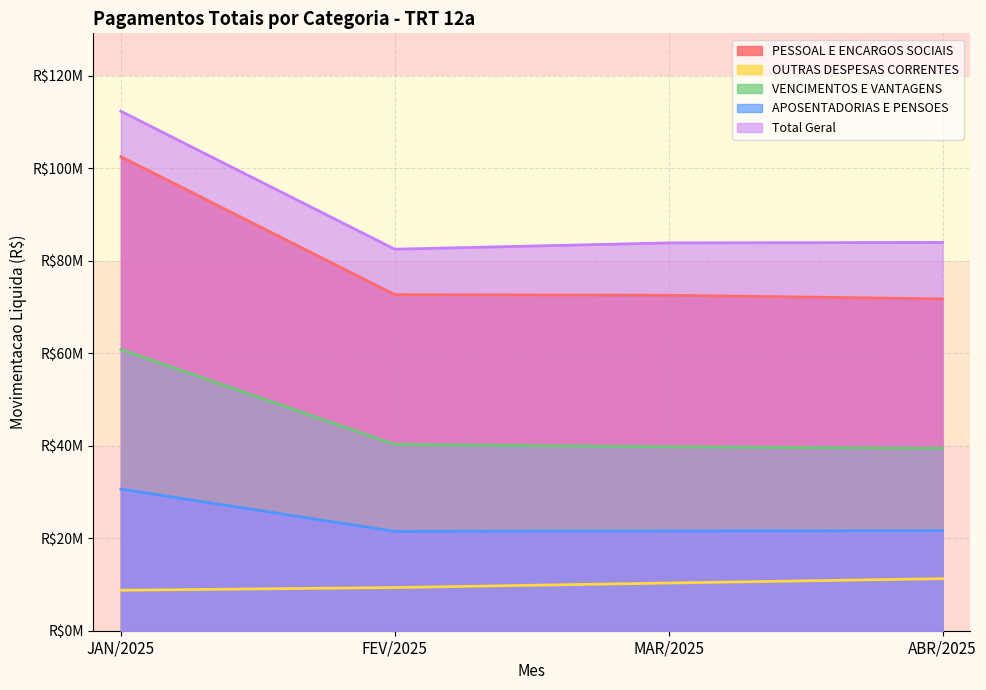

What are all the series names shown in the legend?

PESSOAL E ENCARGOS SOCIAIS, OUTRAS DESPESAS CORRENTES, VENCIMENTOS E VANTAGENS, APOSENTADORIAS E PENSOES, Total Geral